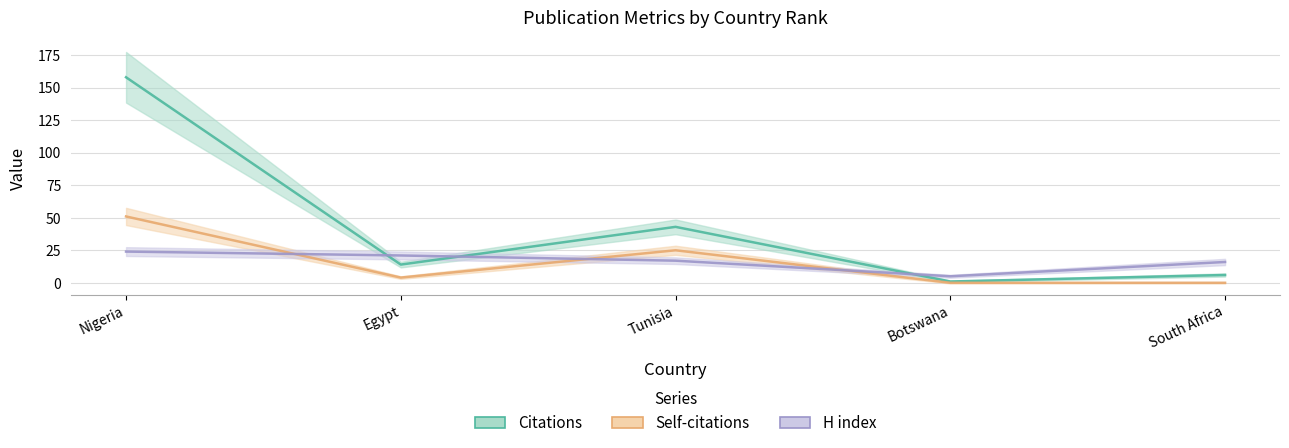

What is the difference between the highest and lowest values at Botswana?

5